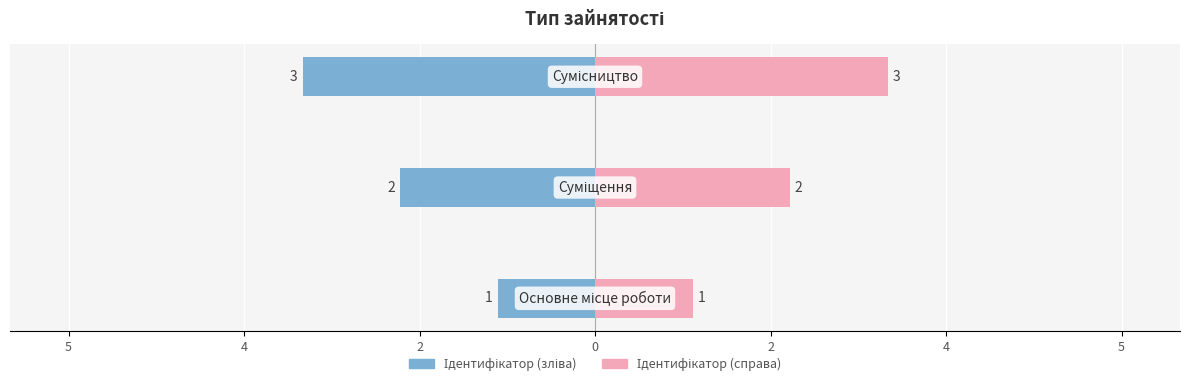

Count the Ідентифікатор (справа) values in the range 1 to 3.

3